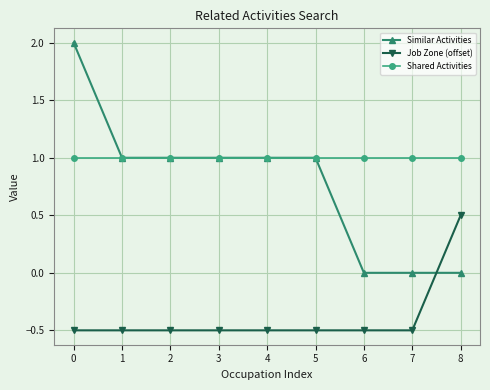

How many categories are shown in the chart?

9